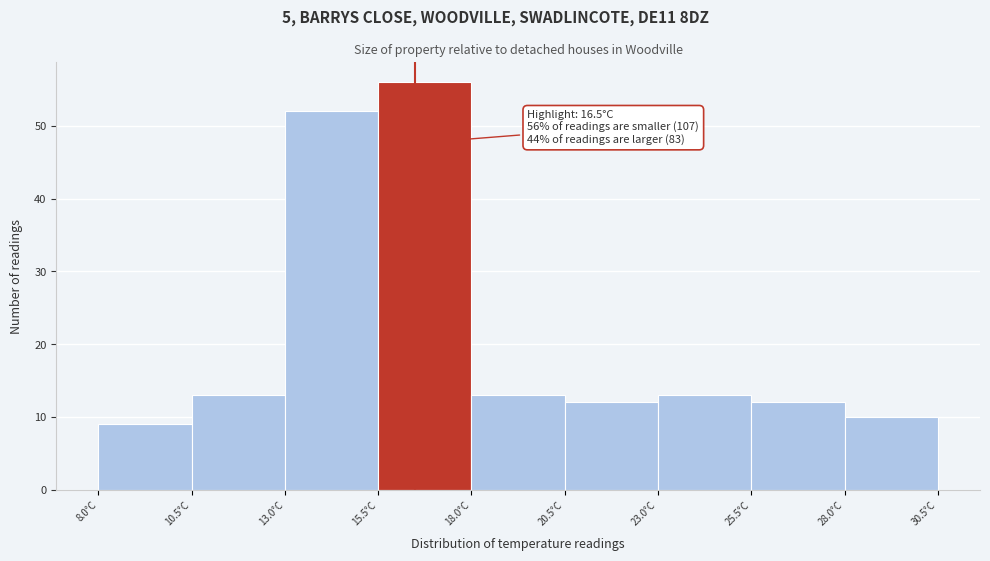

Which range on the x-axis has the tallest bar?

15.5 to 18.0